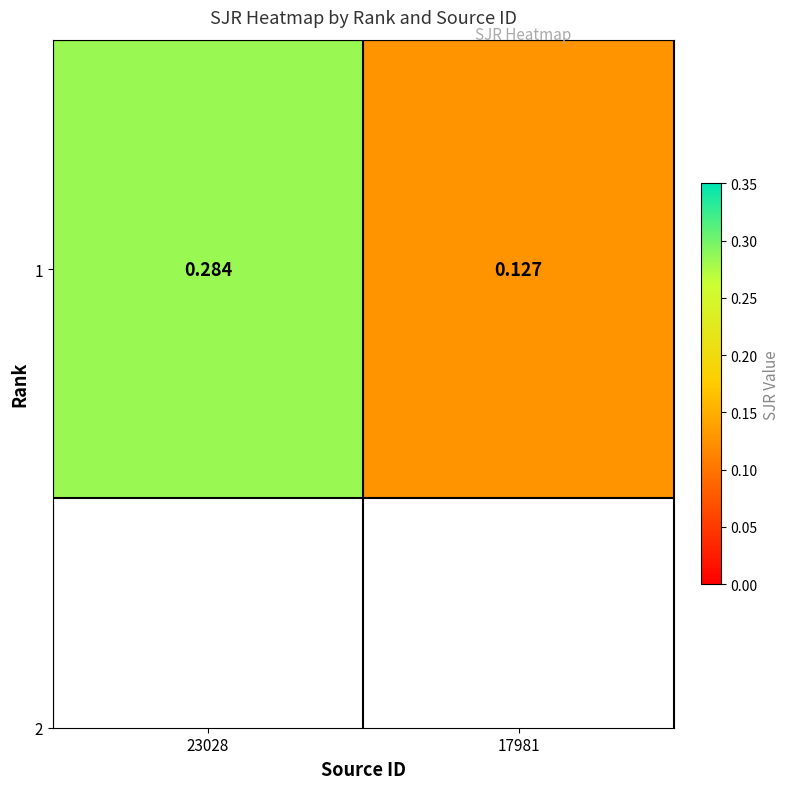

Reading left to right, list all the values displayed in this chart.

23028=0.3	17981=0.1